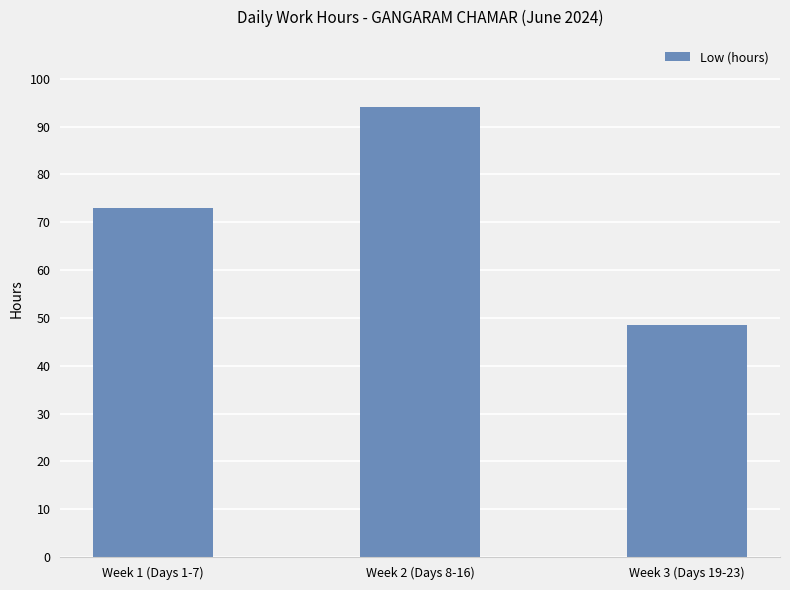

What is the smallest value displayed?

48.6